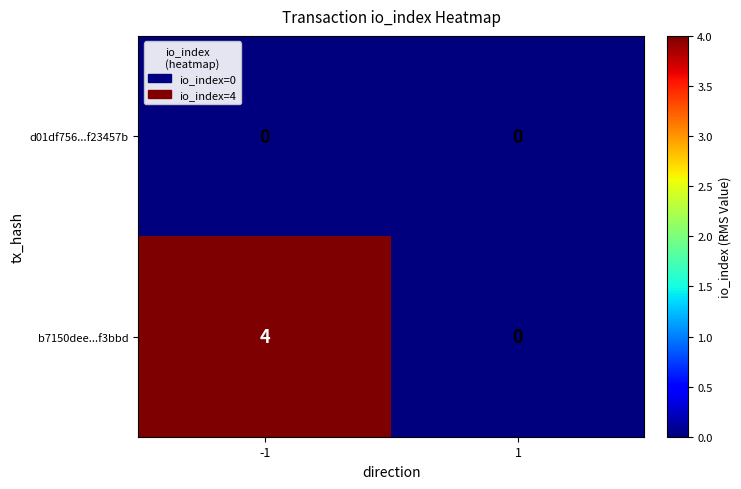

Which series has the largest total across all categories?

b7150dee...f3bbd